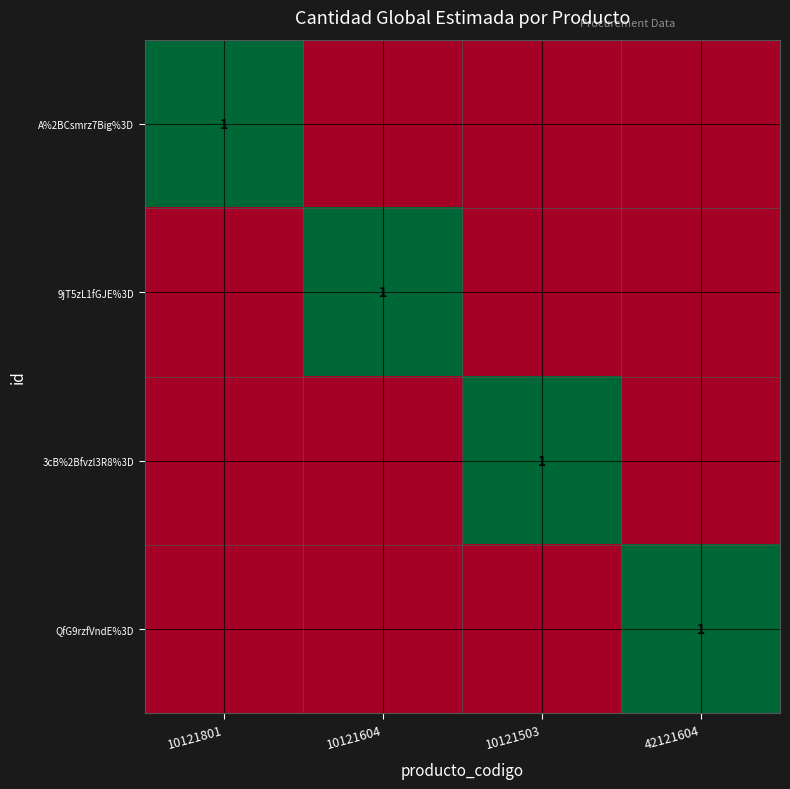

At which category does the chart reach its minimum across all series?

10121604